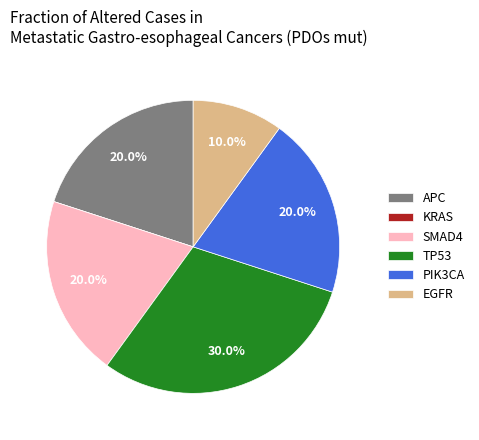

What percentage is NOT represented by APC?

80.0%